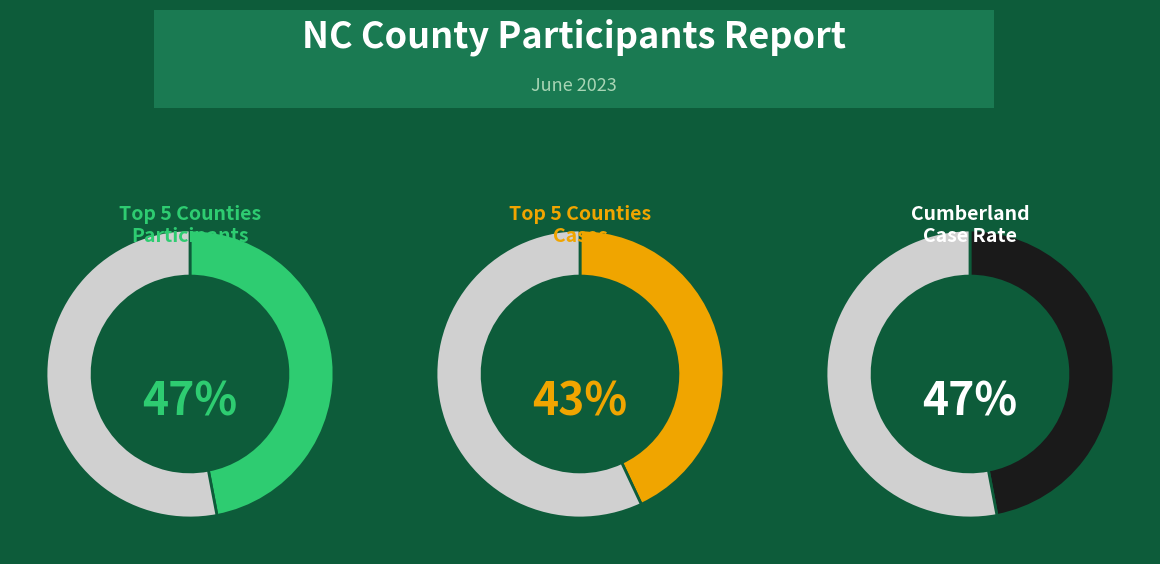

Which series has the widest spread of values?

Participants